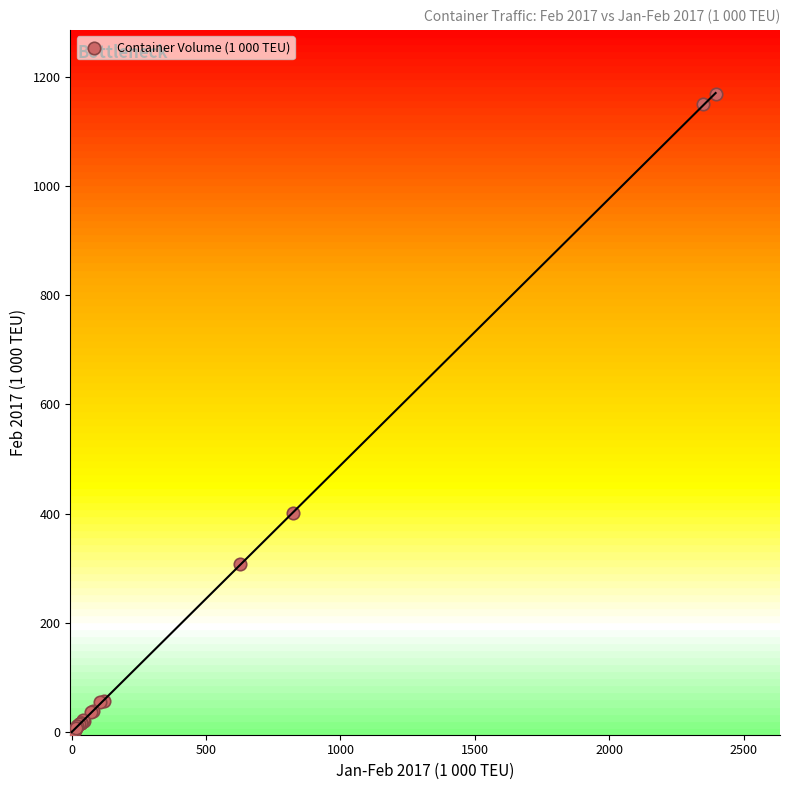

What Y value in the scatter plot is closest to 584?

400.6